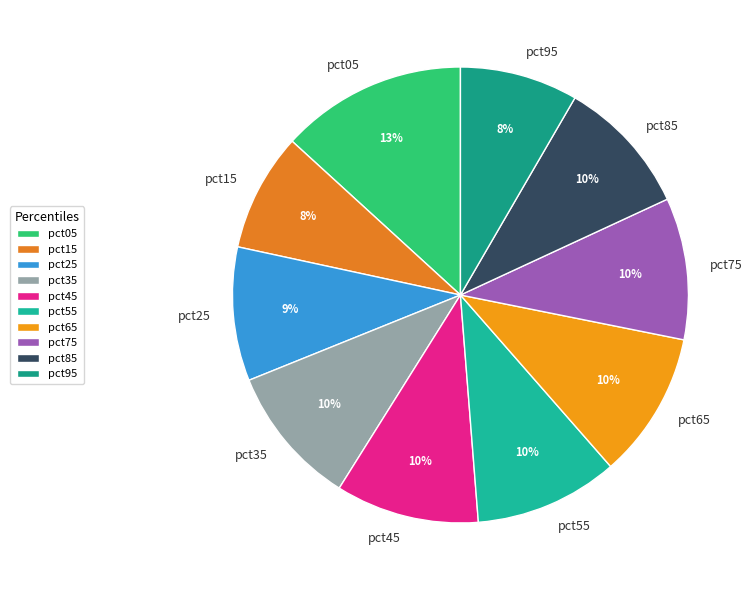

The pct25 slice represents 1% of the pie. True or false?

False